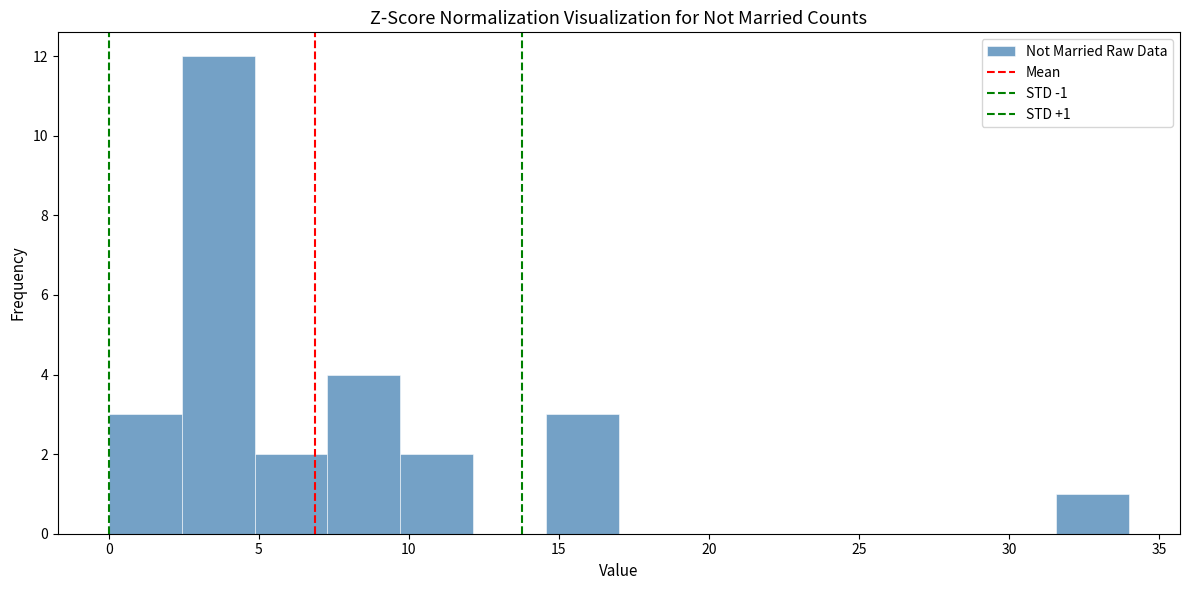

Over which range of the x-axis is the bar tallest?

2.5 to 5.0